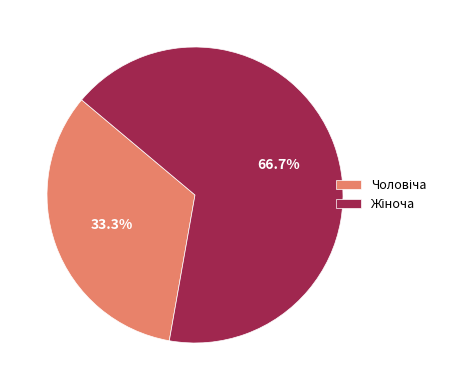

How many segments does this pie chart have?

2